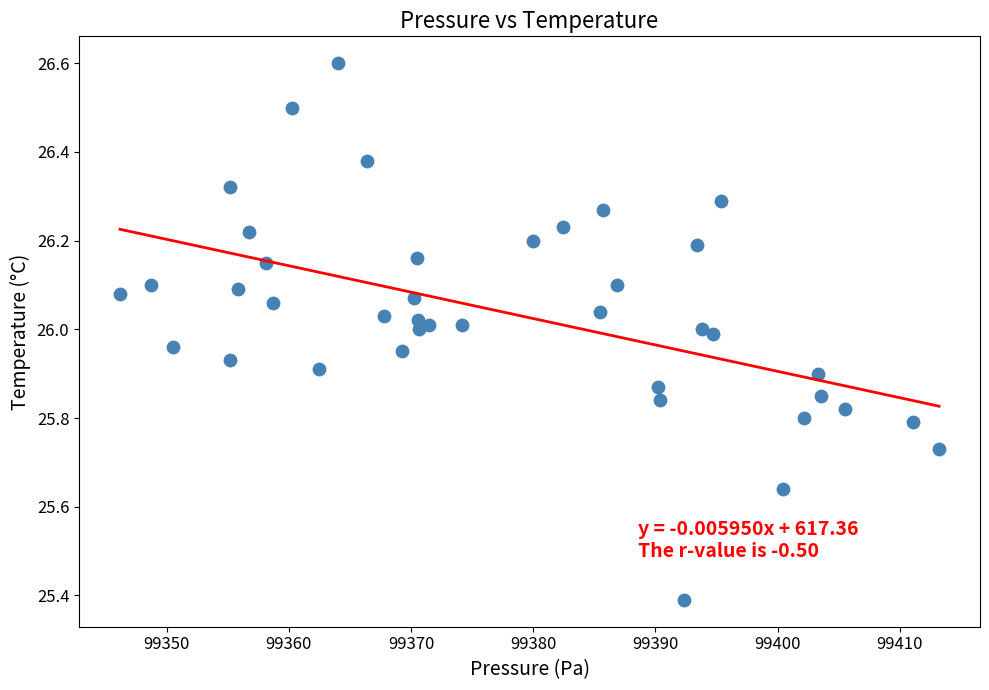

What is the range of X values (max minus min)?

67.0